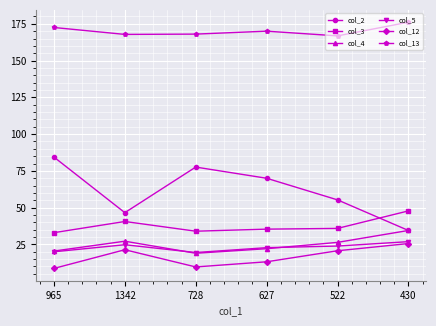

Is it true that col_13 equals 250.2 at 965?

False